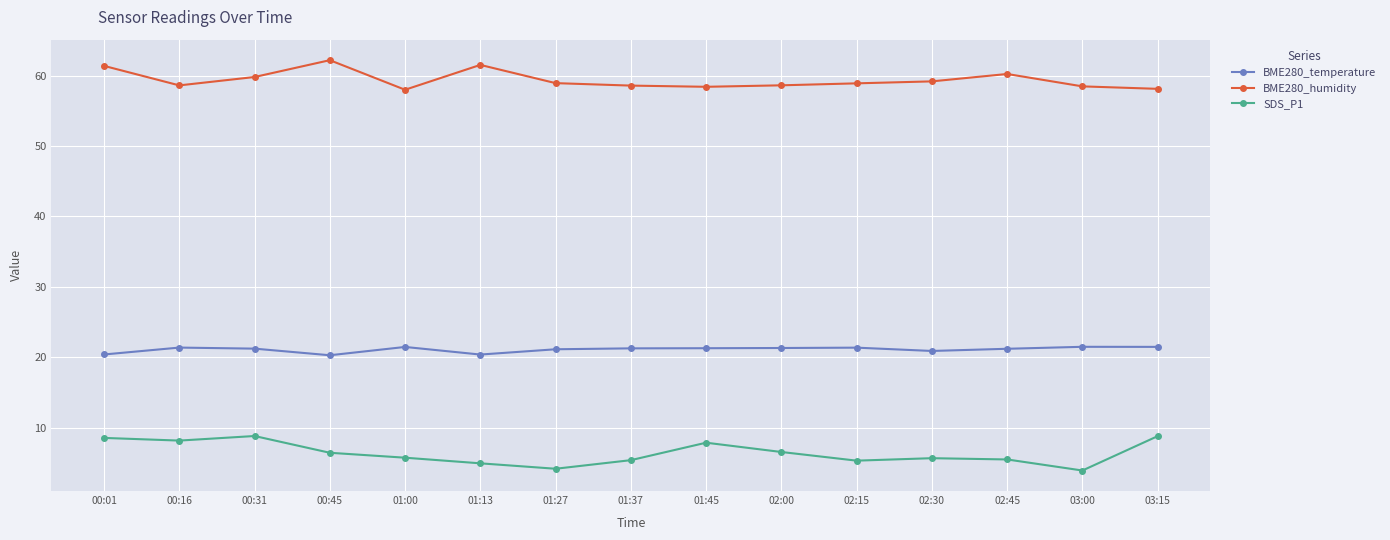

Is it true that SDS_P1 equals 5.5 at 02:45?

True